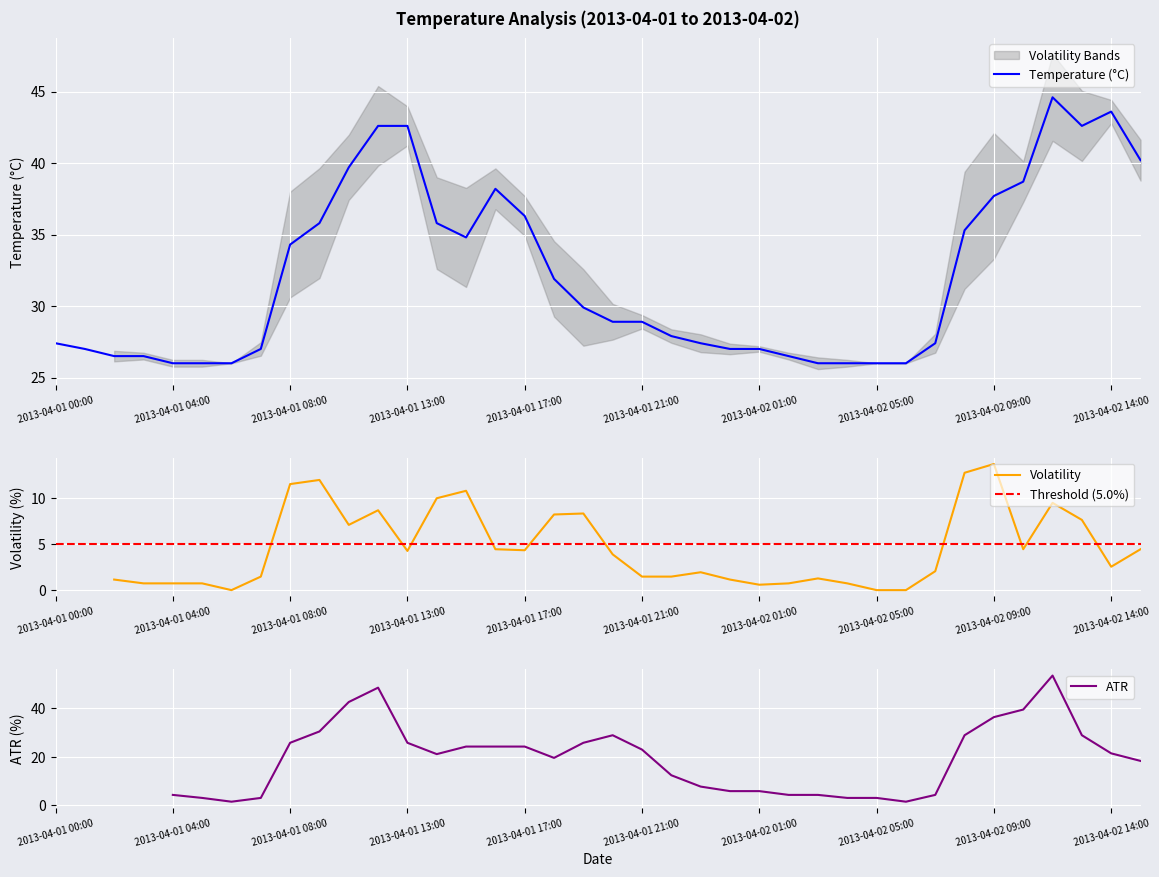

What is the smallest value displayed?

26.0